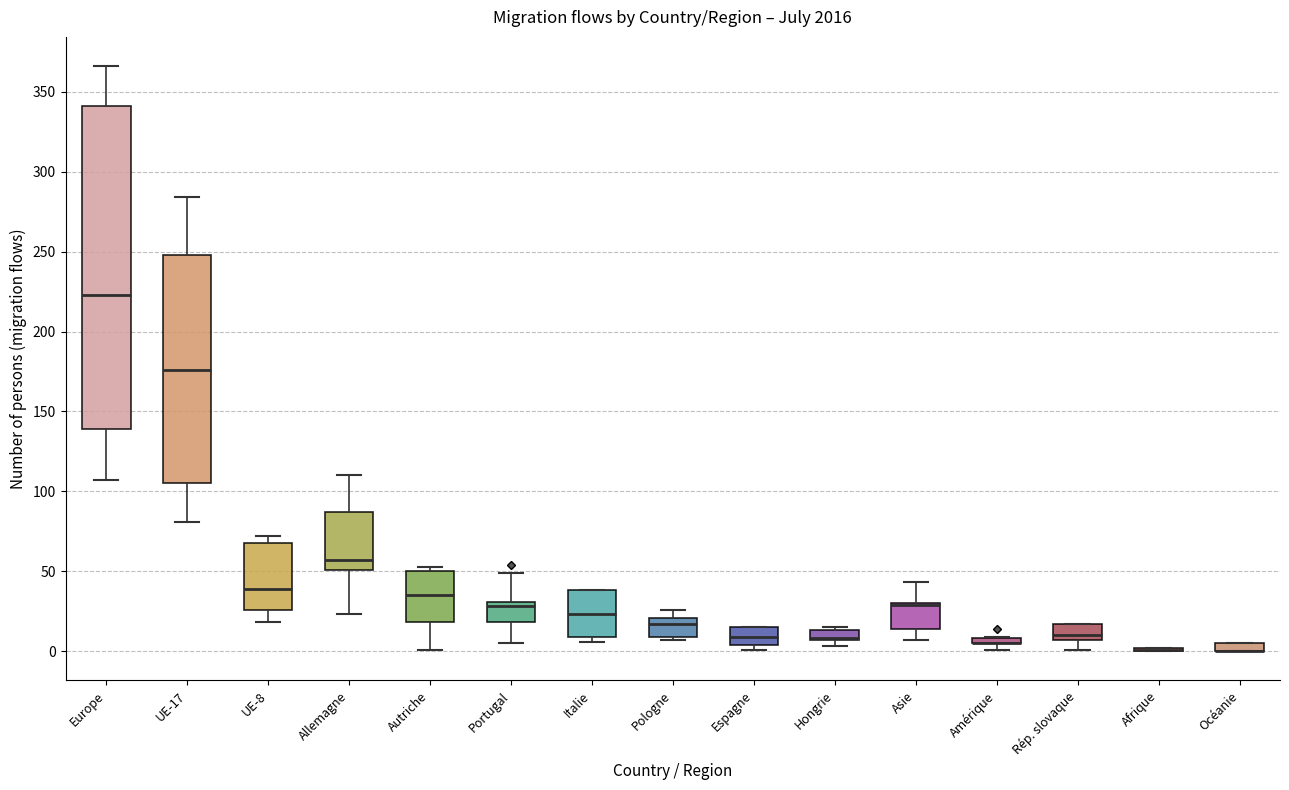

Where is the lower edge of the box for Allemagne on the y-axis? The values are not printed on the chart, so give them approximately, as read against the axis.

50